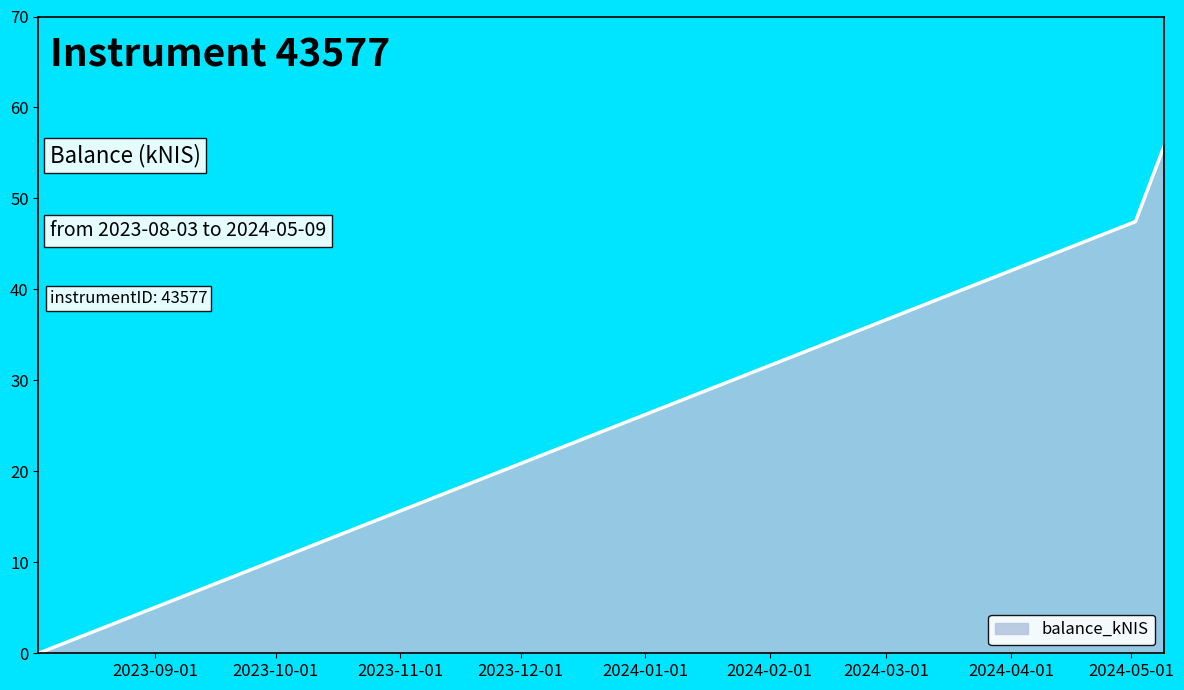

What is the average value?

34.4